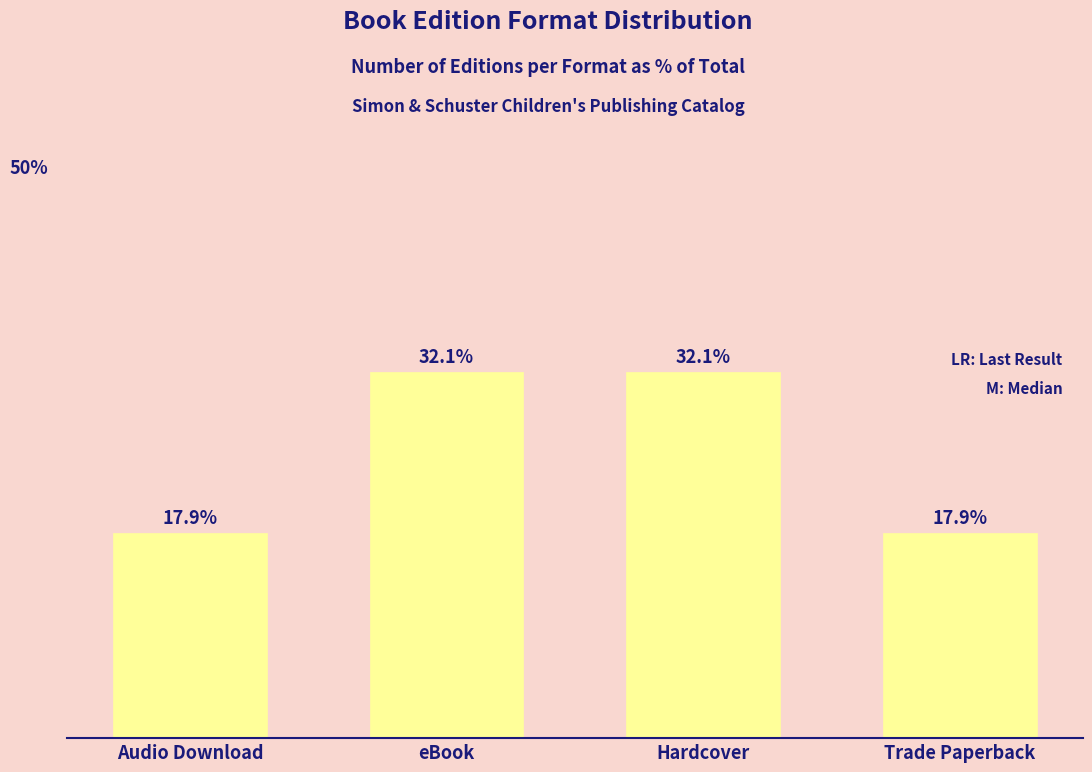

What is the label of the 1st bar from the right?

Trade Paperback